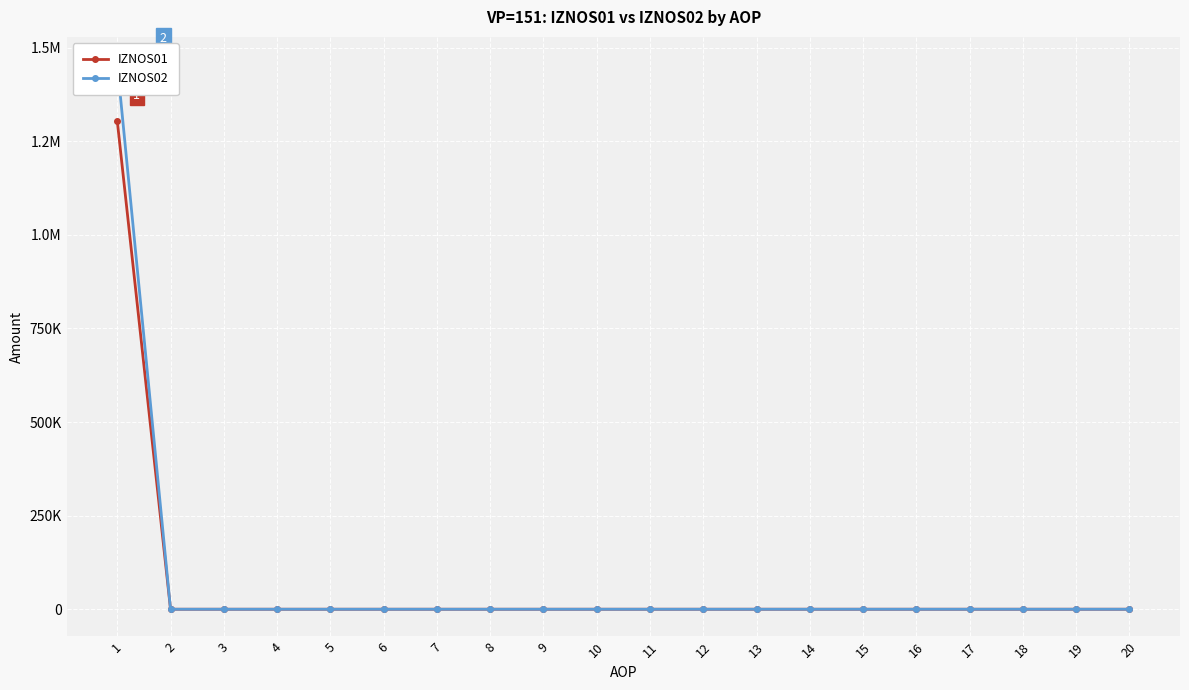

Reading right to left, extract all data points from this chart.

IZNOS01: 0.0	0.0	0.0	0.0	0.0	0.0	0.0	0.0	0.0	0.0	0.0	0.0	0.0	0.0	0.0	0.0	0.0	0.0	0.0	1304109.5
IZNOS02: 0.0	0.0	0.0	0.0	0.0	0.0	0.0	0.0	0.0	0.0	0.0	0.0	0.0	0.0	0.0	0.0	0.0	0.0	0.0	1456159.2